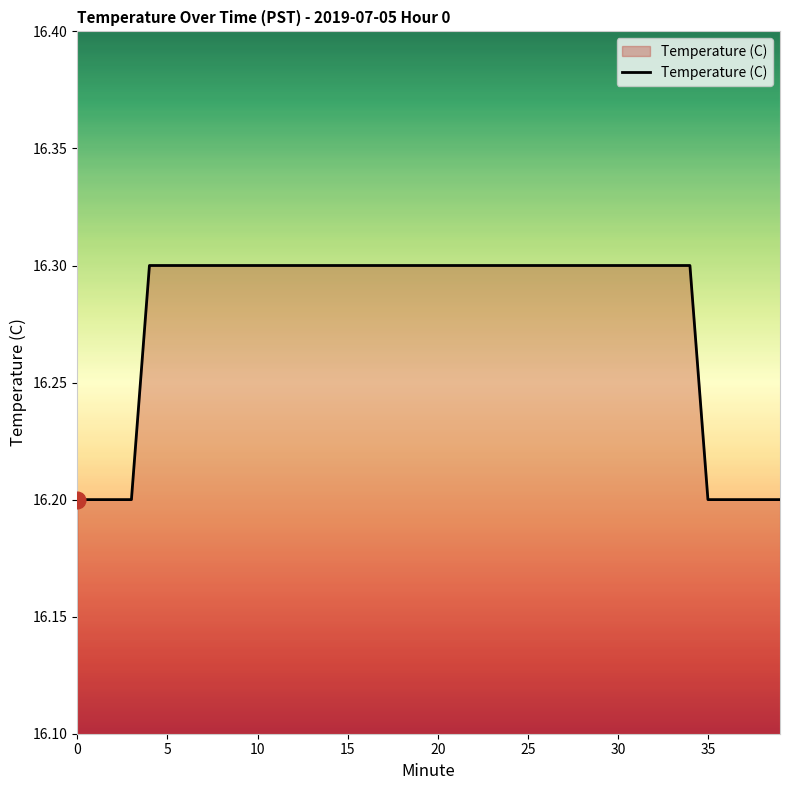

What is the smallest value displayed?

16.2